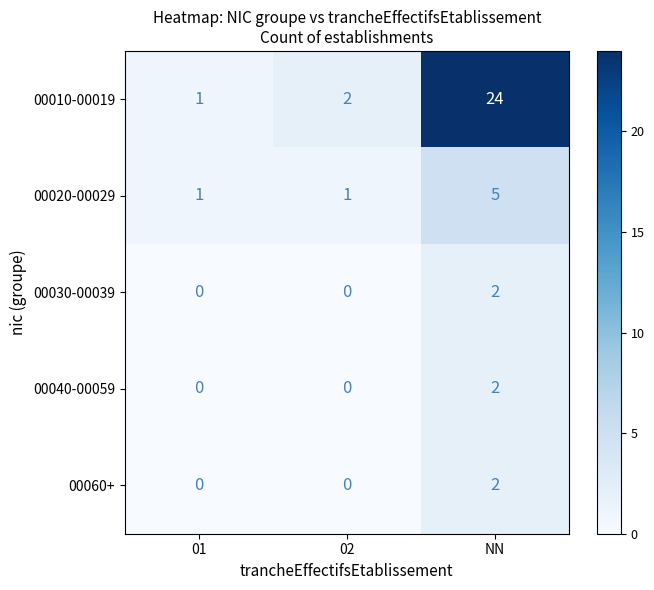

Reading left to right, list all the values displayed in this chart.

00010-00019: 1	2	24
00020-00029: 1	1	5
00030-00039: 0	0	2
00040-00059: 0	0	2
00060+: 0	0	2